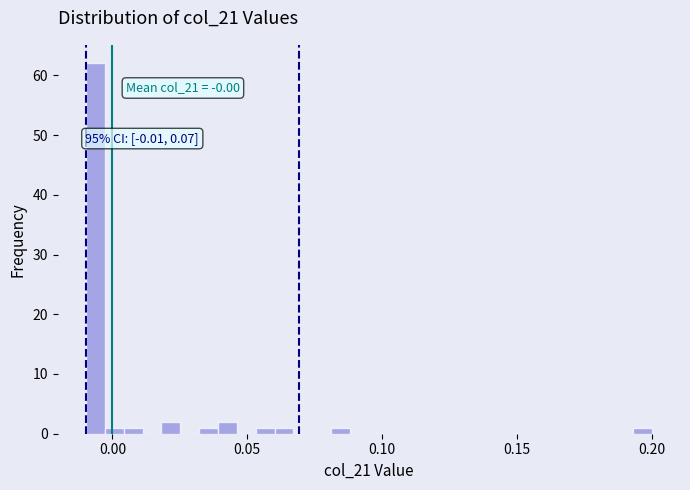

Around what value on the x-axis is the tallest bar? Give the approximate position of its centre, as read against the axis.

-0.005